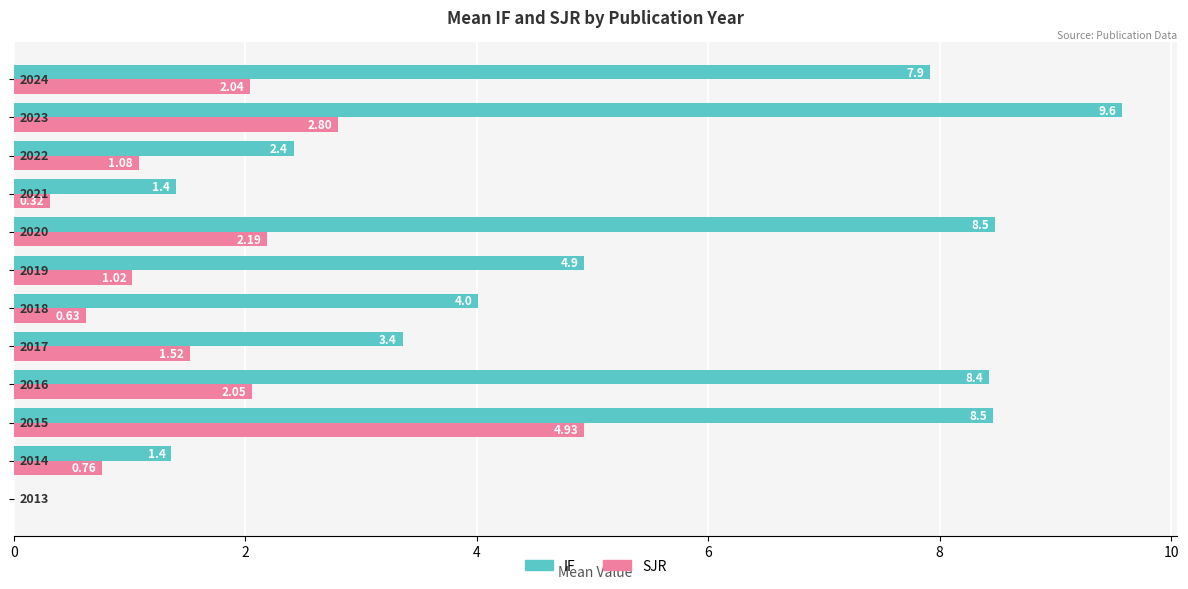

Which series has the largest total across all categories?

IF